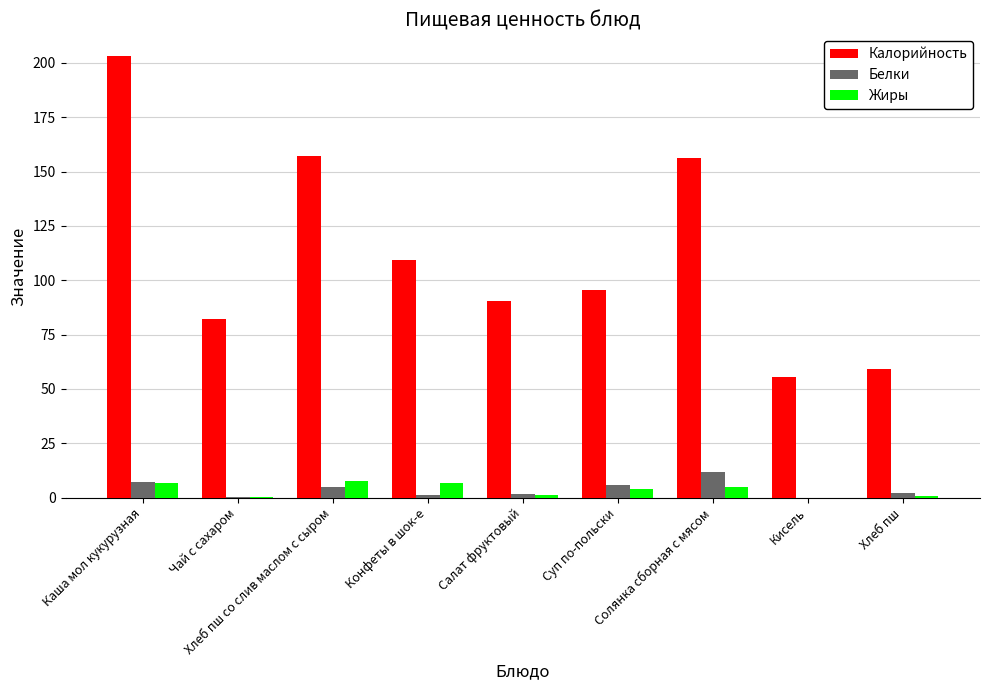

What value does the Калорийность series have at Салат фруктовый?

90.6